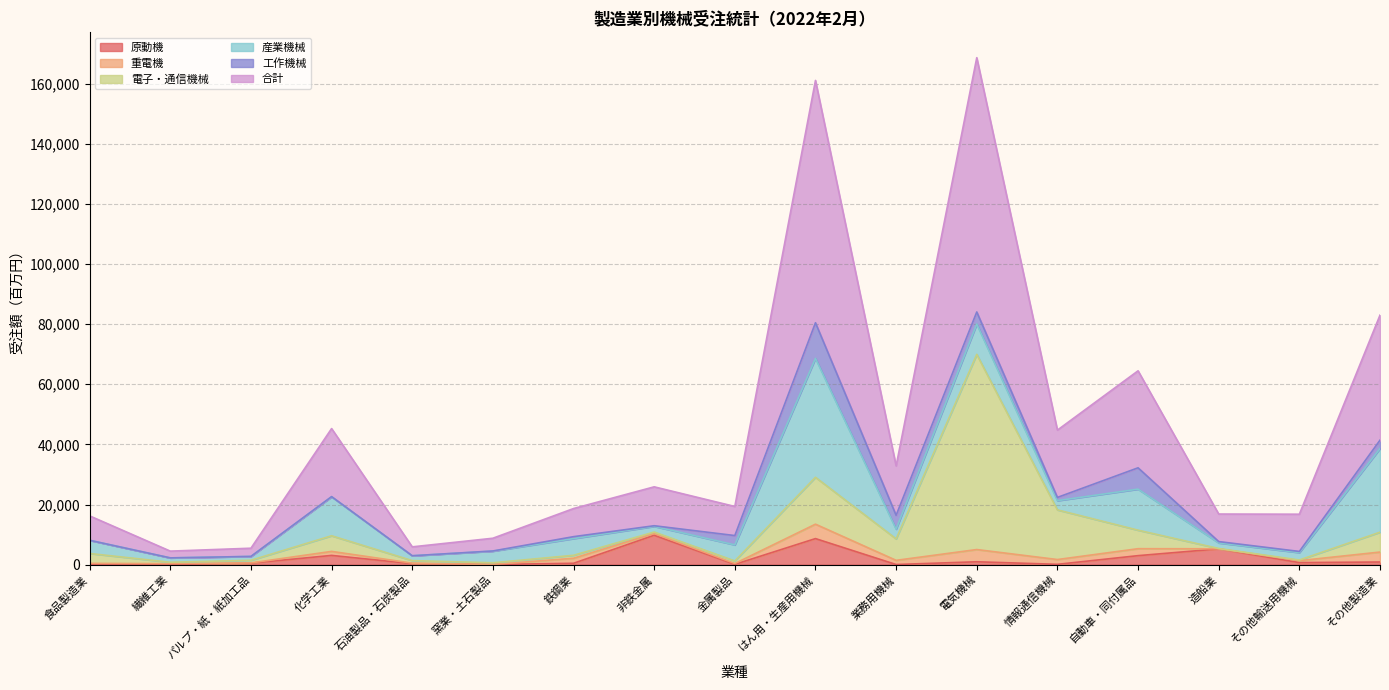

What is the difference between the second highest and minimum values in the 原動機 series?

8622